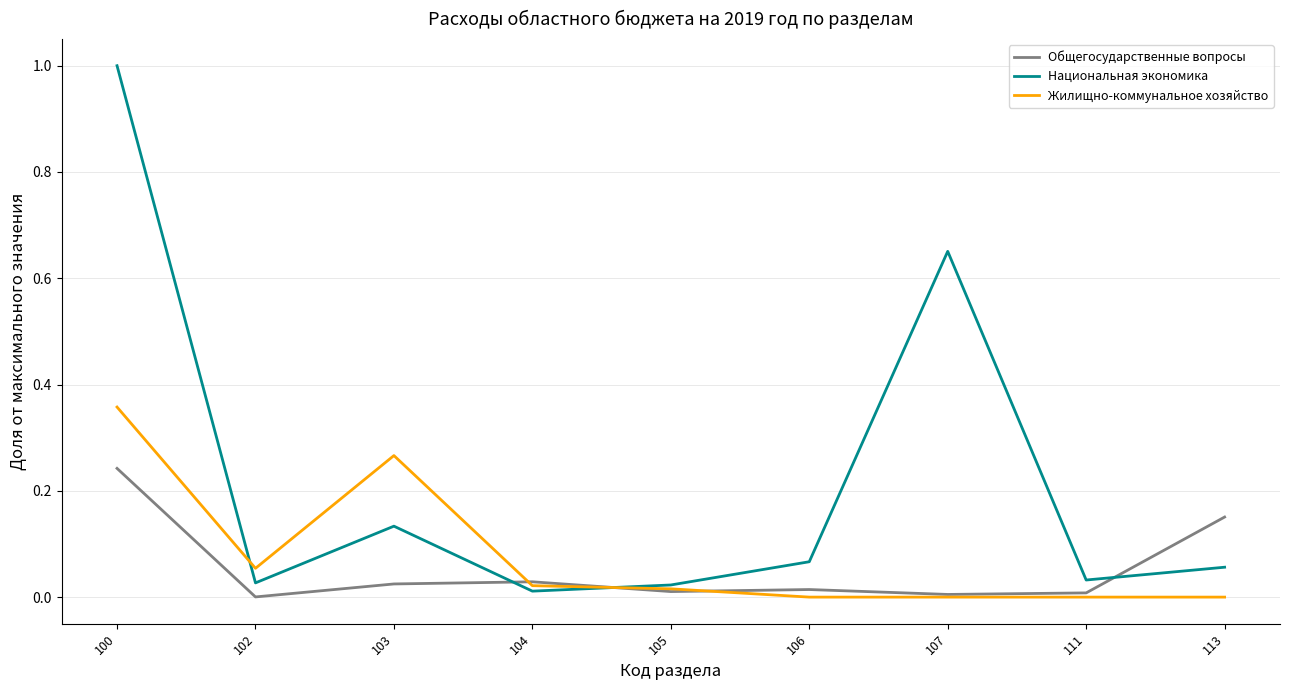

True or false: Общегосударственные вопросы and Национальная экономика cross at least once.

True